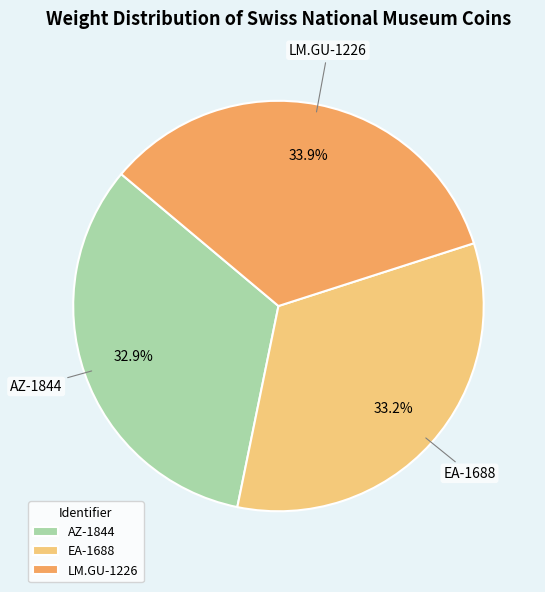

To the nearest percent, what percentage of the pie is LM.GU-1226?

34%